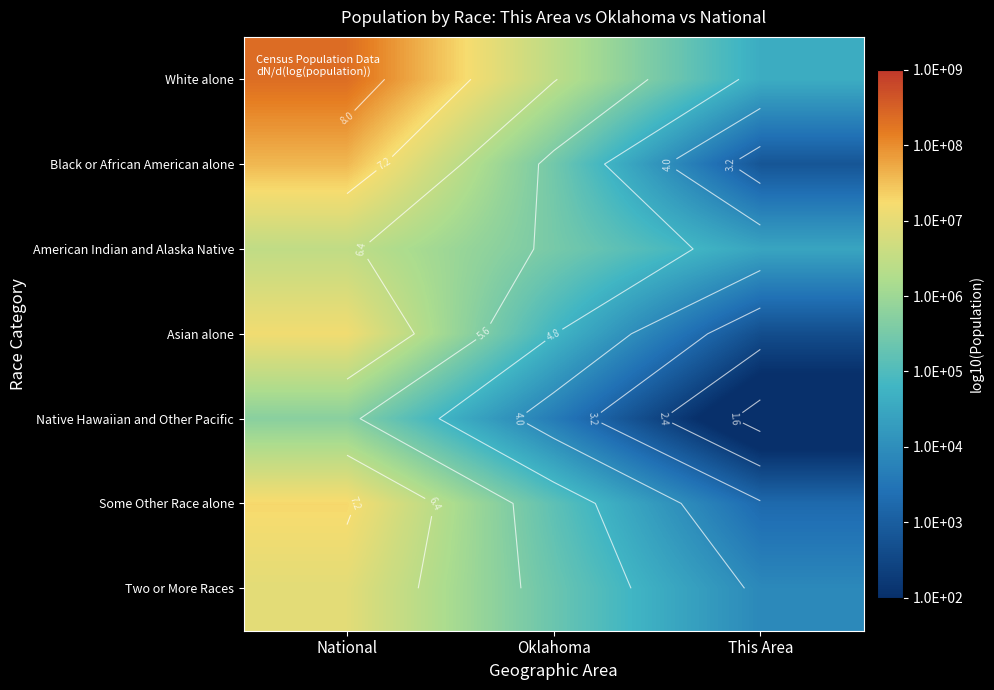

What is the total value across all series at National?

49.5